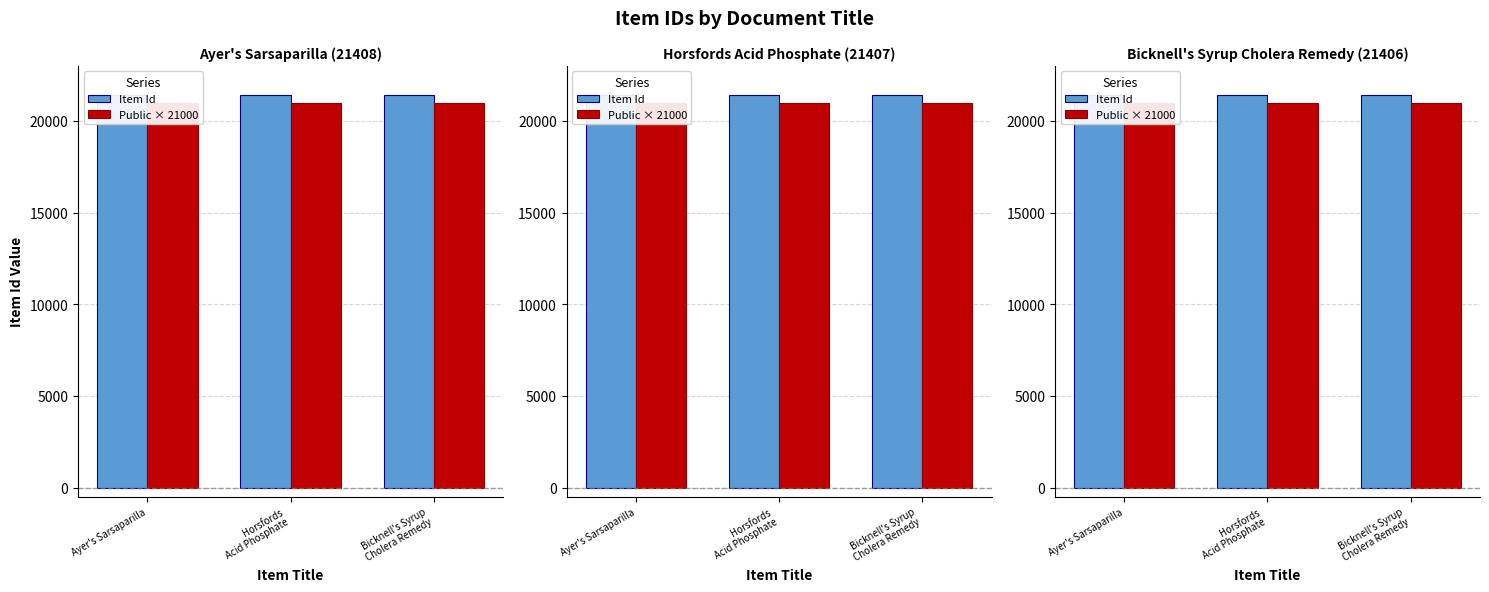

At how many categories does at least one series exceed 21078?

3